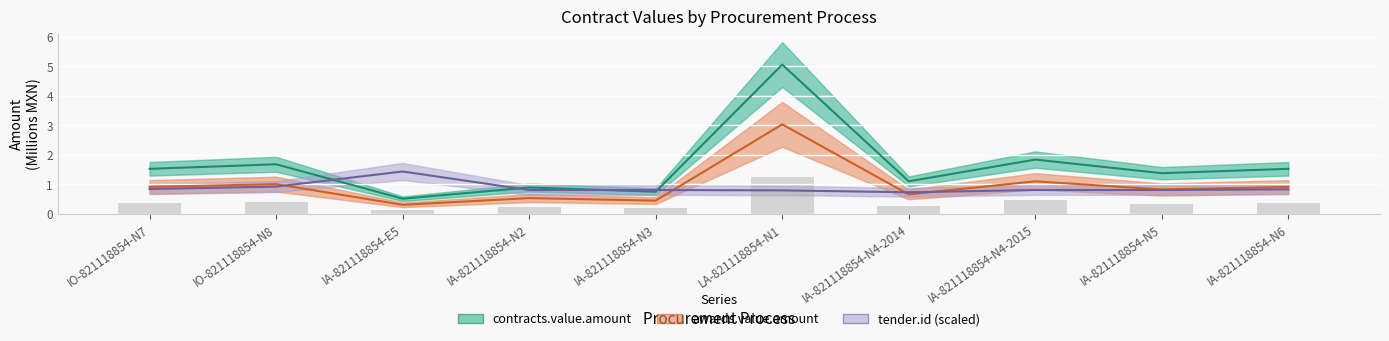

The value of awards.value.amount at IA-821118854-N2 is 0.8. True or false?

False